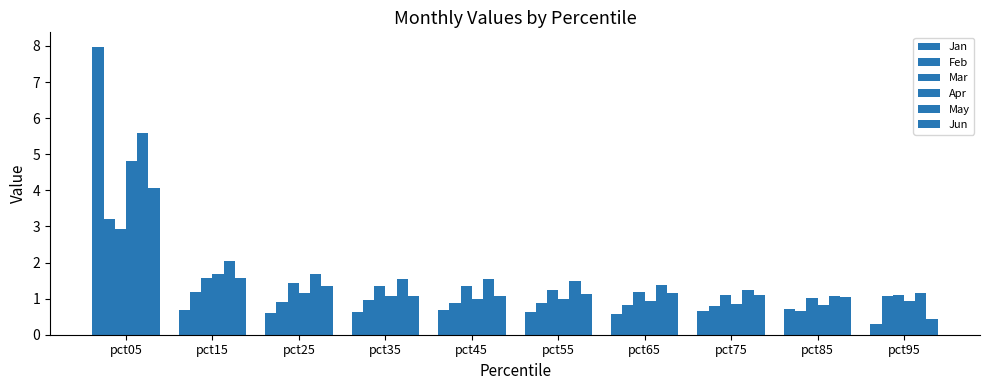

How many bars are there in each group?

6